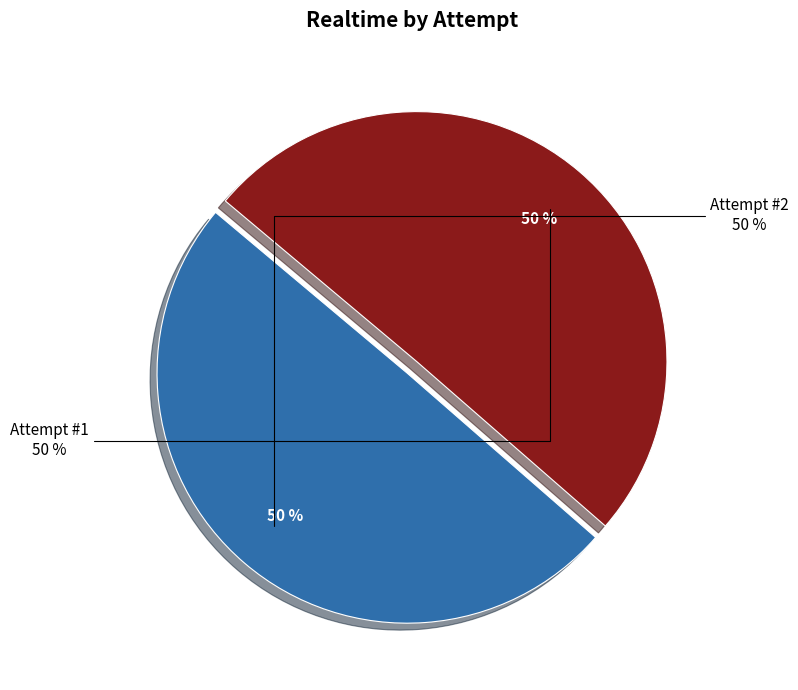

How many slices are in this pie chart?

2